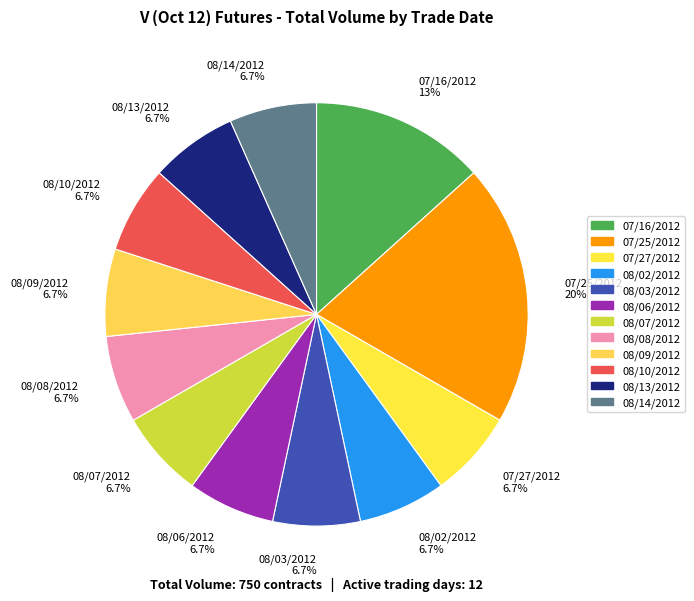

Is it true that 07/25/2012 is 20% of the pie?

True